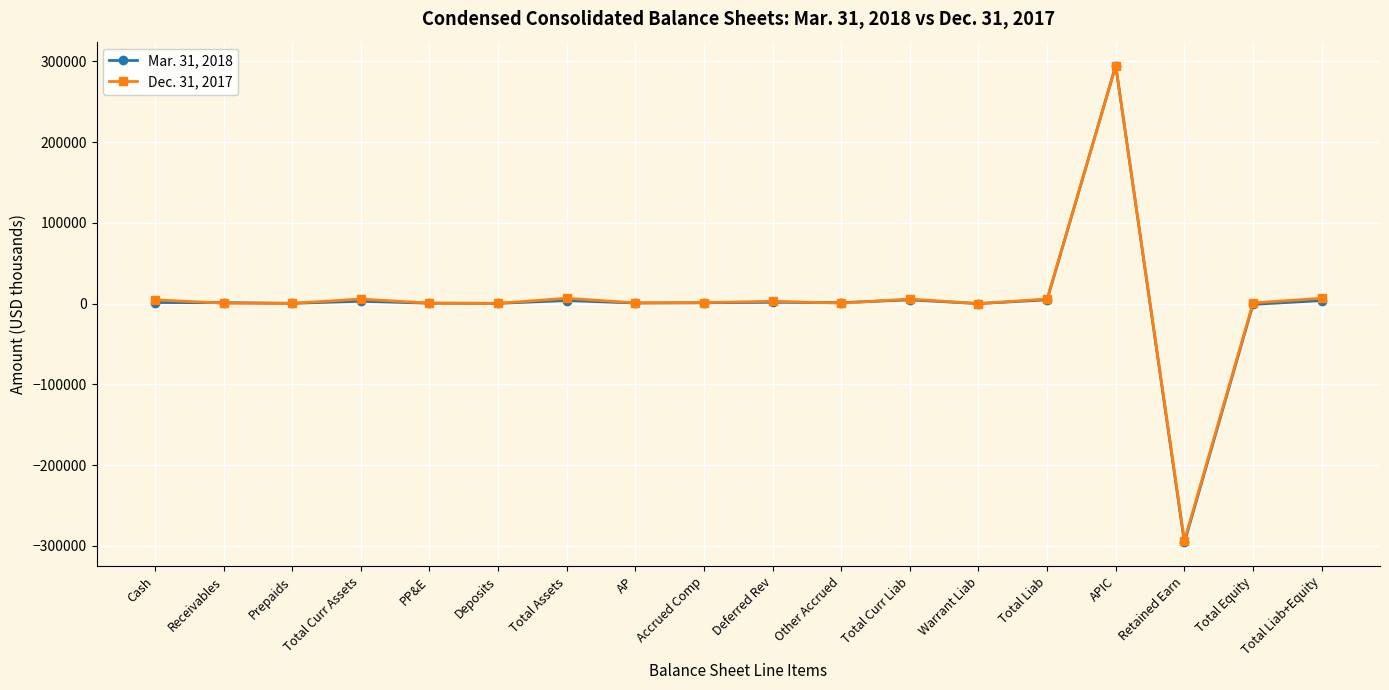

At which category is the sum across all series the highest?

APIC